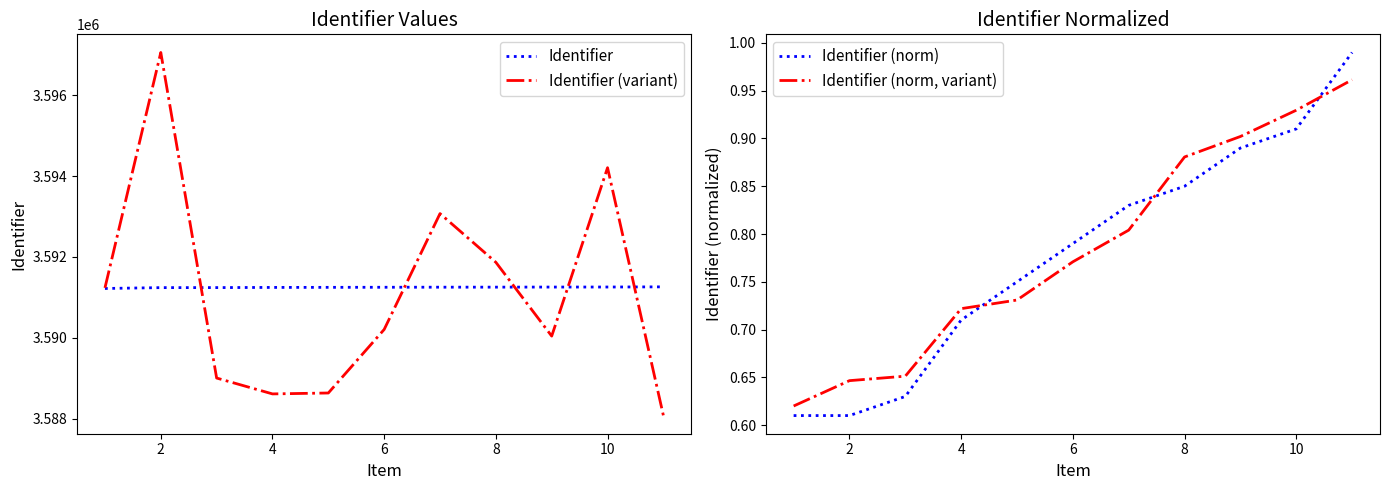

After their last crossing, which series has the higher values: Identifier (norm, variant) or Identifier (norm)?

Identifier (norm)